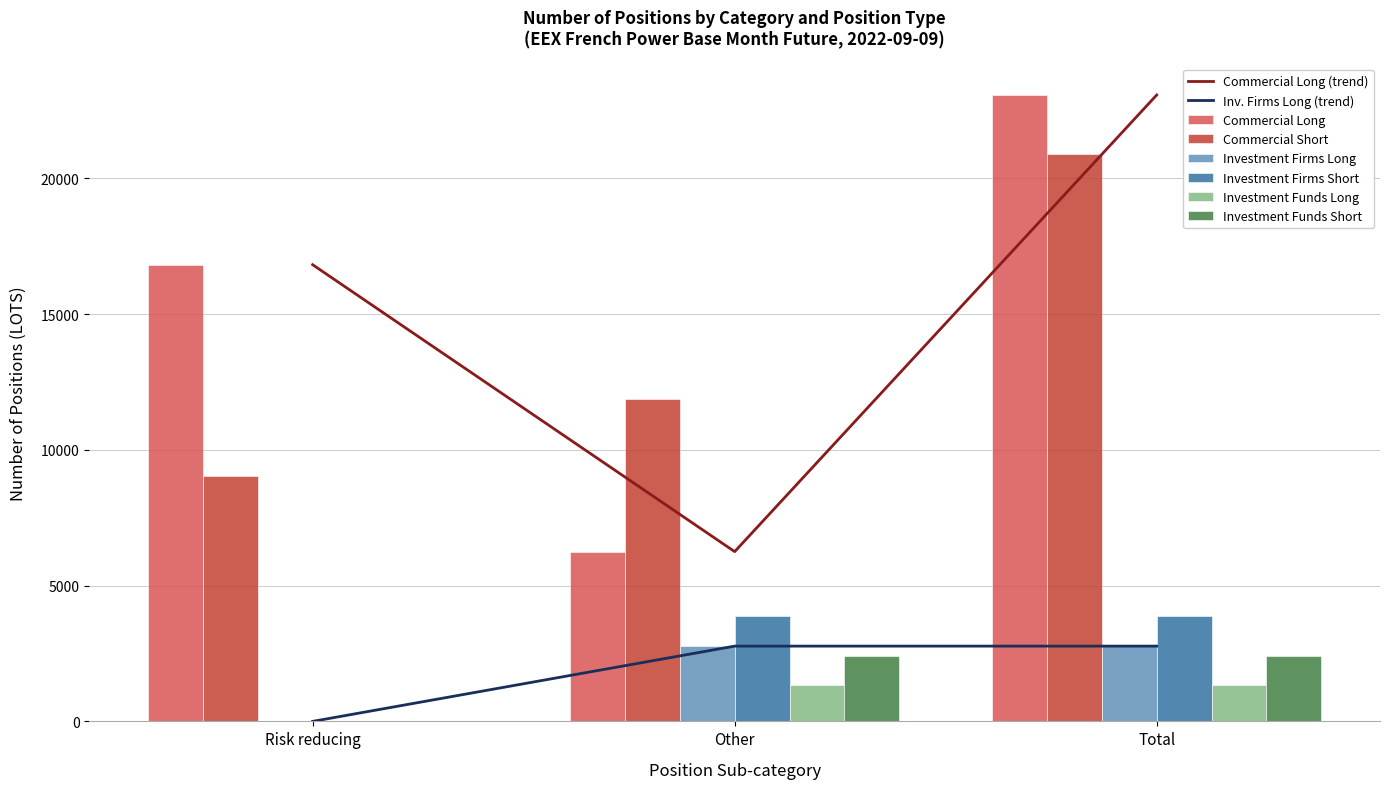

What is the difference between the maximum and minimum values in the Investment Firms Long series?

3866.0